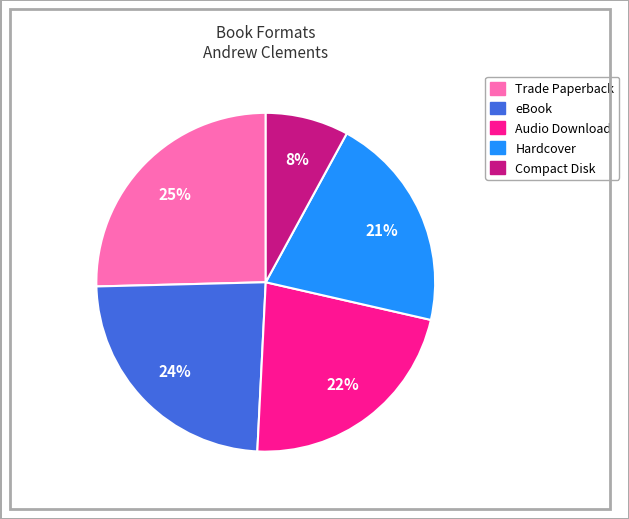

To the nearest percent, what is the difference between the largest and smallest slice percentages?

17%